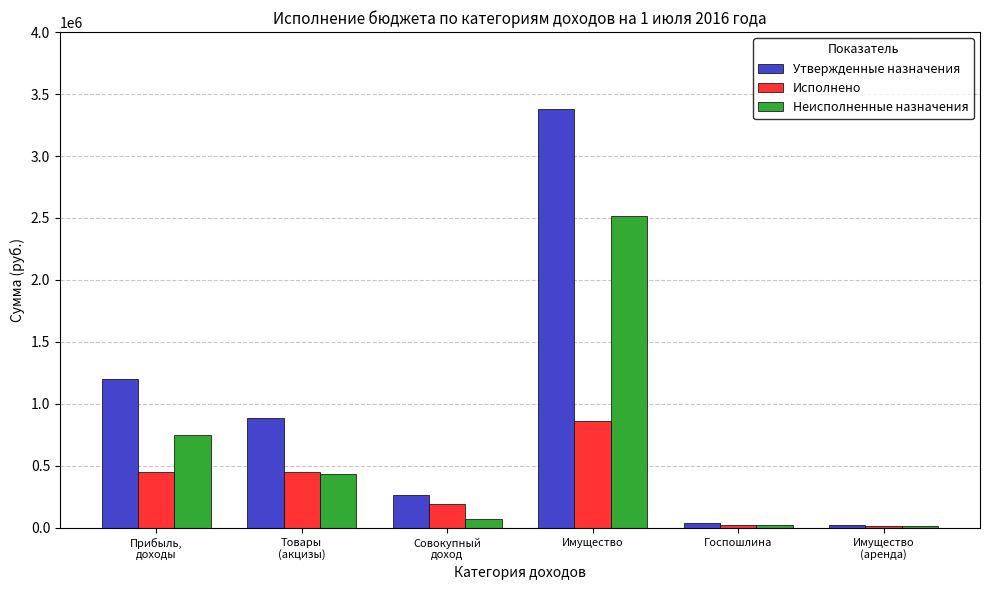

List the series in order of their overall mean, highest first.

Утвержденные назначения, Неисполненные назначения, Исполнено